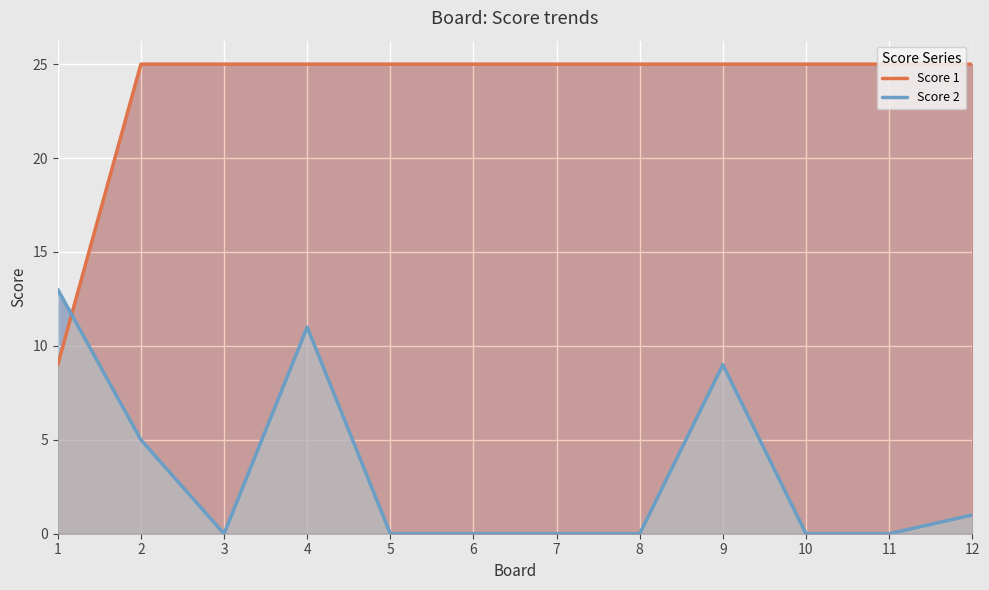

At which category is the sum across all series the highest?

4